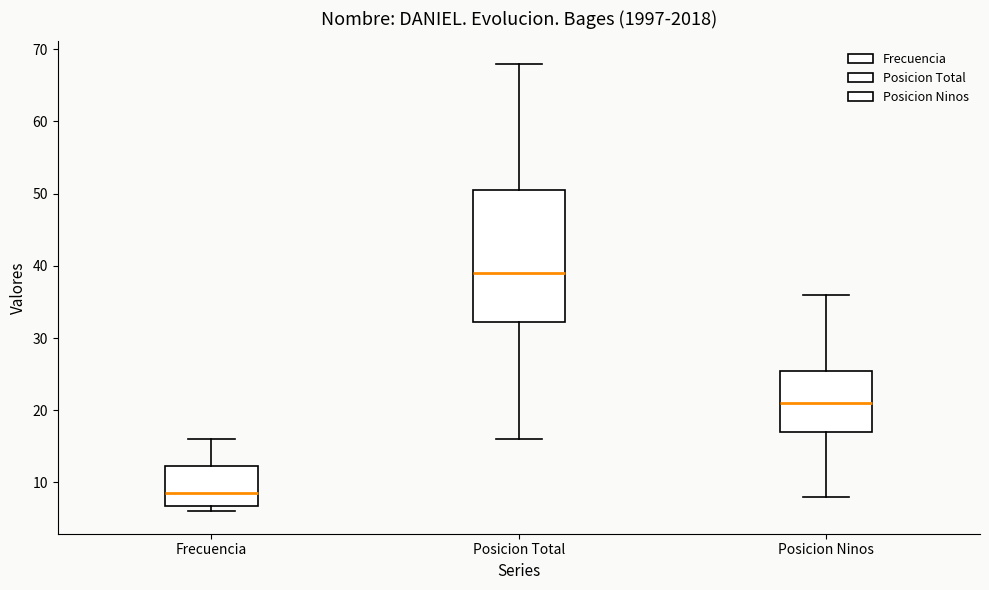

Reading left to right, transcribe this box plot: for each box, give where its median line is, the range the box spans, and where its two whiskers end, as read against the y-axis. The values are not printed on the chart, so give them approximately, as read against the axis.

Frecuencia: median 9, box 7 to 12, whiskers 6 to 16
Posicion Total: median 39, box 32 to 51, whiskers 16 to 68
Posicion Ninos: median 21, box 17 to 26, whiskers 8 to 36